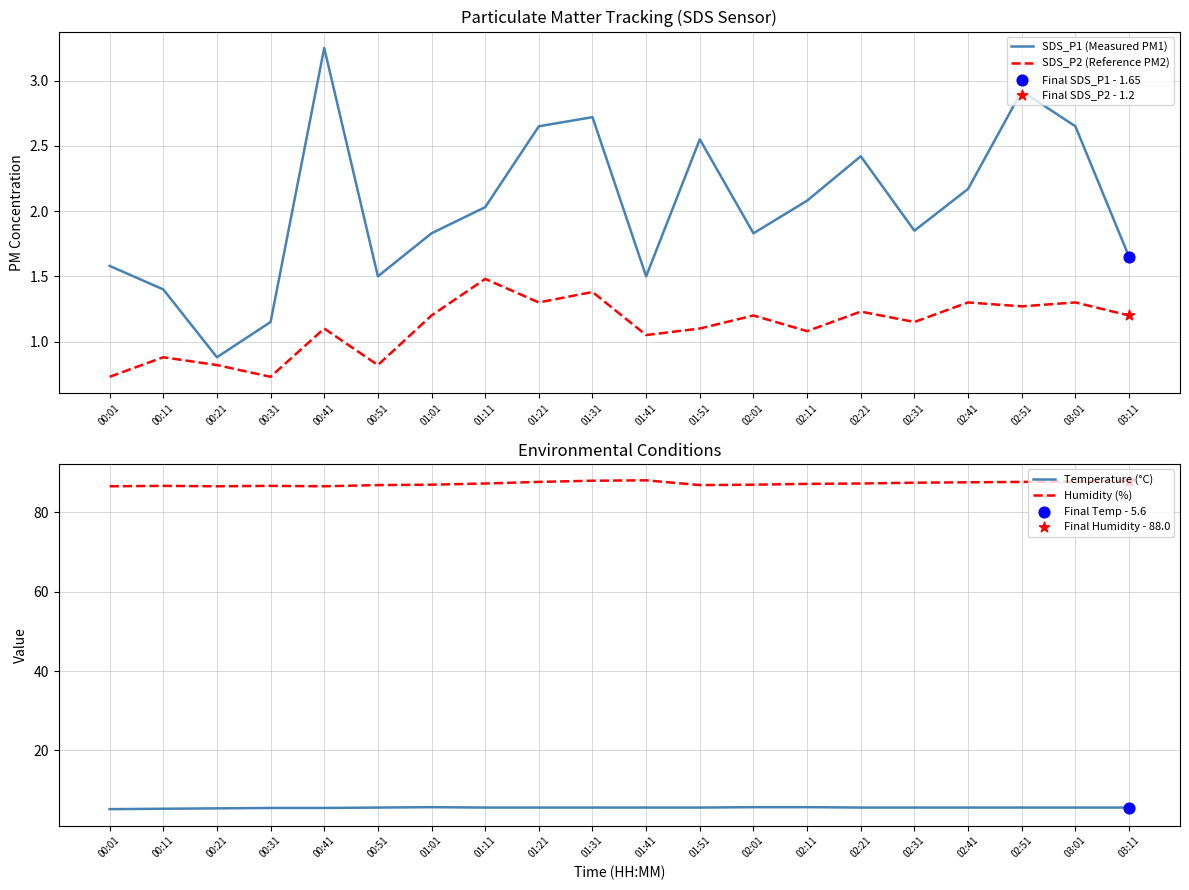

Is the value of SDS_P2 (Reference PM2) at 00:21 greater than the value of Humidity (%) at 02:51?

No